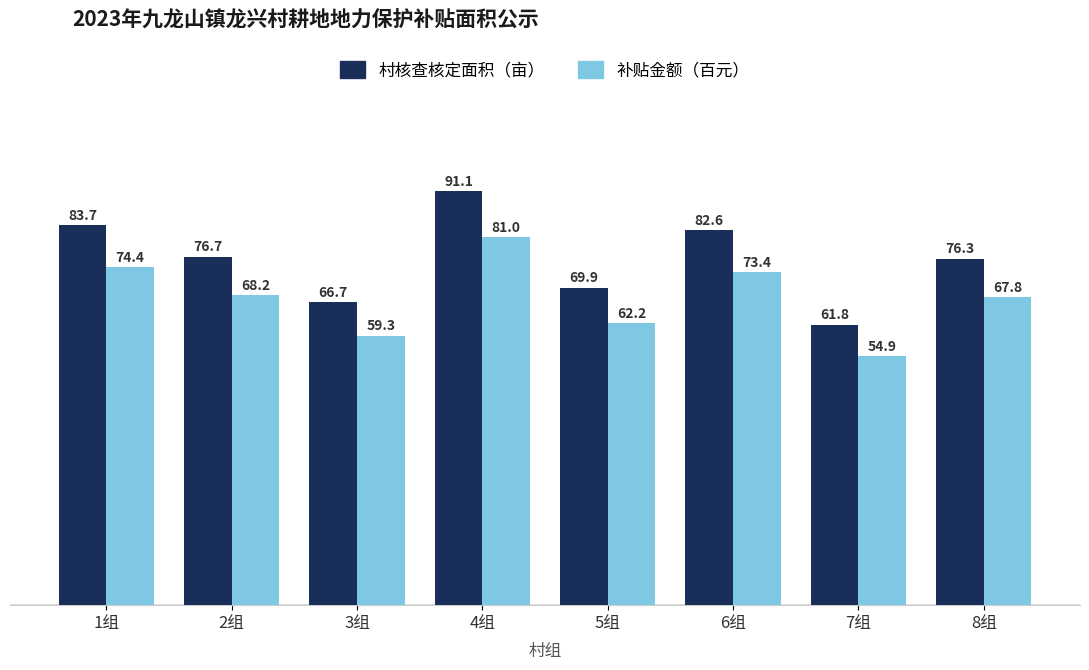

Reading left to right, list all the values displayed in this chart.

村核查核定面积（亩）: 83.7	76.7	66.7	91.1	69.9	82.6	61.8	76.3
补贴金额（百元）: 74.4	68.2	59.3	81.0	62.2	73.4	54.9	67.8